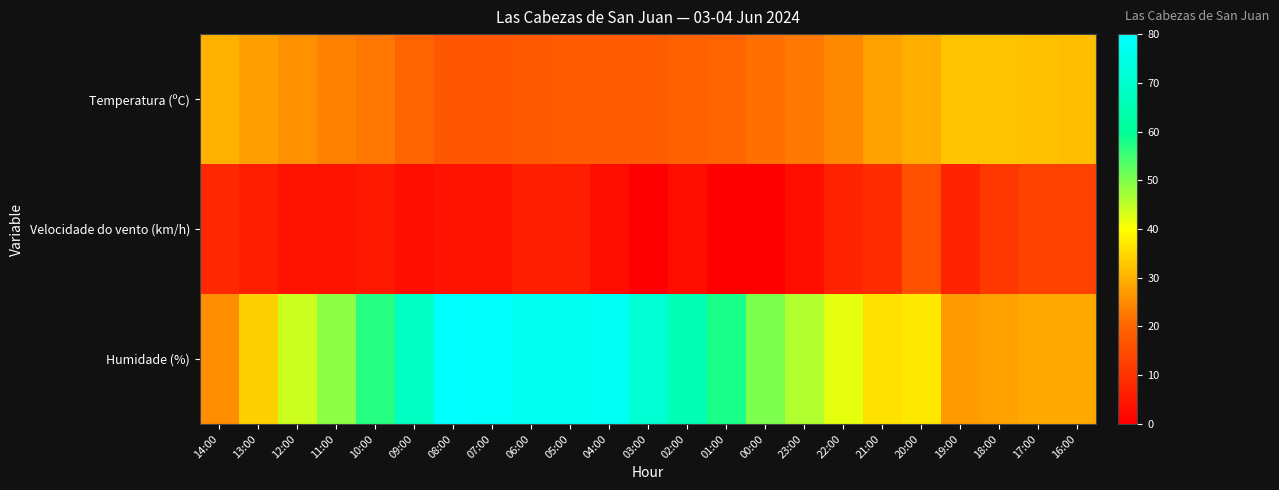

Reading left to right, list all the values displayed in this chart.

Temperatura (ºC): 14:00=29.9	13:00=27.8	12:00=25.9	11:00=23.7	10:00=22.3	09:00=19.9	08:00=17.0	07:00=16.9	06:00=17.5	05:00=17.9	04:00=18.1	03:00=18.1	02:00=18.9	01:00=19.8	00:00=21.5	23:00=22.7	22:00=24.9	21:00=28.1	20:00=29.5	19:00=32.3	18:00=32.2	17:00=32.1	16:00=31.6
Velocidade do vento (km/h): 14:00=8.0	13:00=6.0	12:00=4.0	11:00=4.0	10:00=5.0	09:00=3.0	08:00=4.0	07:00=4.0	06:00=6.0	05:00=6.0	04:00=3.0	03:00=0.0	02:00=3.0	01:00=0.0	00:00=0.0	23:00=3.0	22:00=7.0	21:00=9.0	20:00=16.0	19:00=7.0	18:00=11.0	17:00=13.0	16:00=13.0
Humidade (%): 14:00=25.0	13:00=34.0	12:00=44.0	11:00=49.0	10:00=57.0	09:00=68.0	08:00=80.0	07:00=79.0	06:00=77.0	05:00=77.0	04:00=78.0	03:00=71.0	02:00=65.0	01:00=58.0	00:00=50.0	23:00=46.0	22:00=42.0	21:00=36.0	20:00=37.0	19:00=27.0	18:00=28.0	17:00=29.0	16:00=29.0